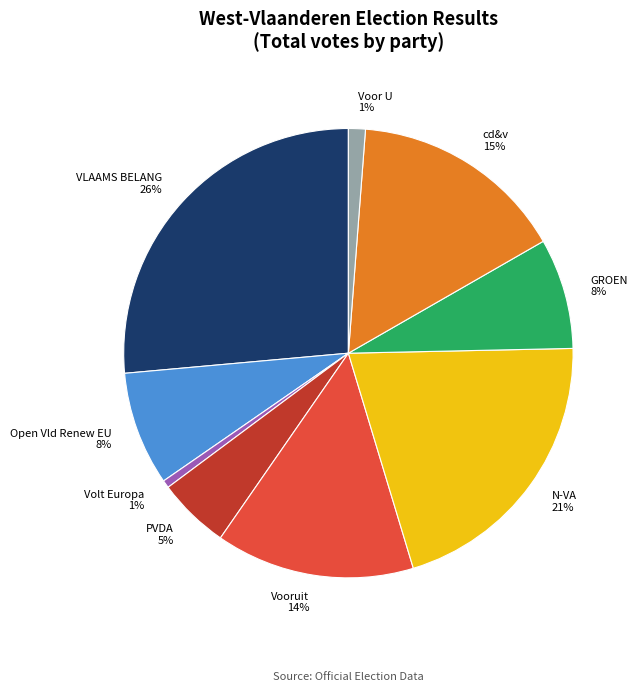

To the nearest percent, what is the combined percentage of N-VA and PVDA?

26%